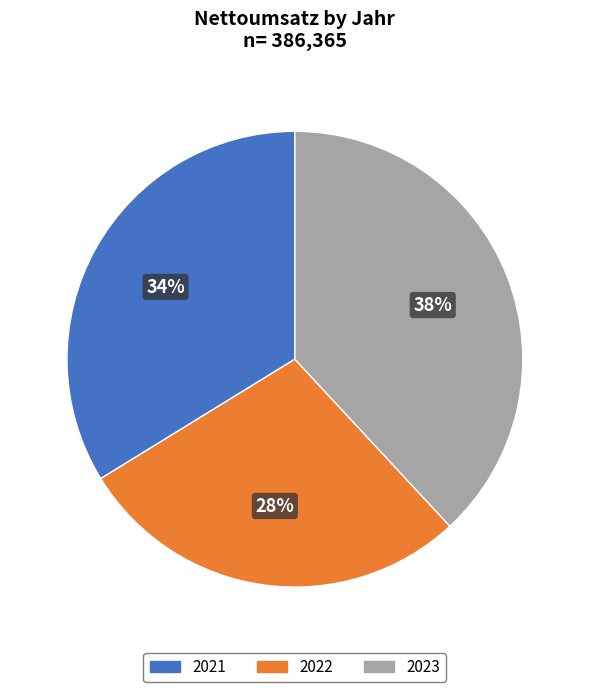

What is the largest slice in the pie chart?

2023